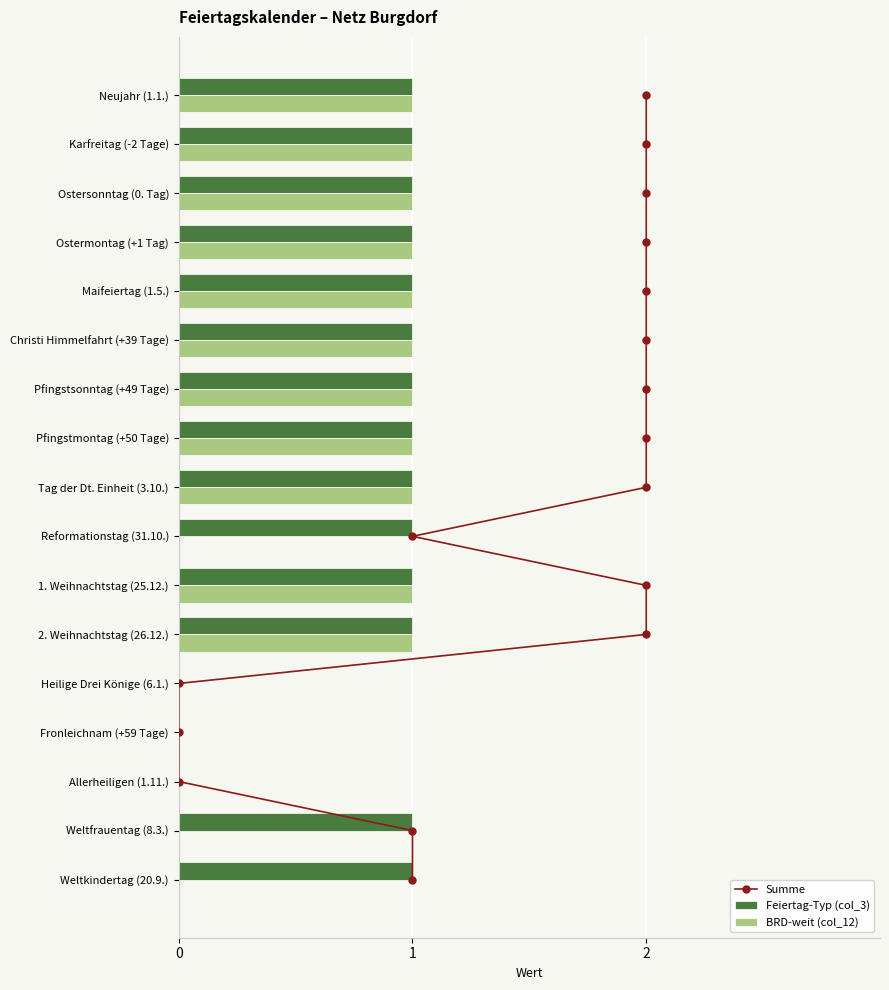

Is it true that Feiertag-Typ (col_3) equals 0 at Karfreitag (-2 Tage)?

False